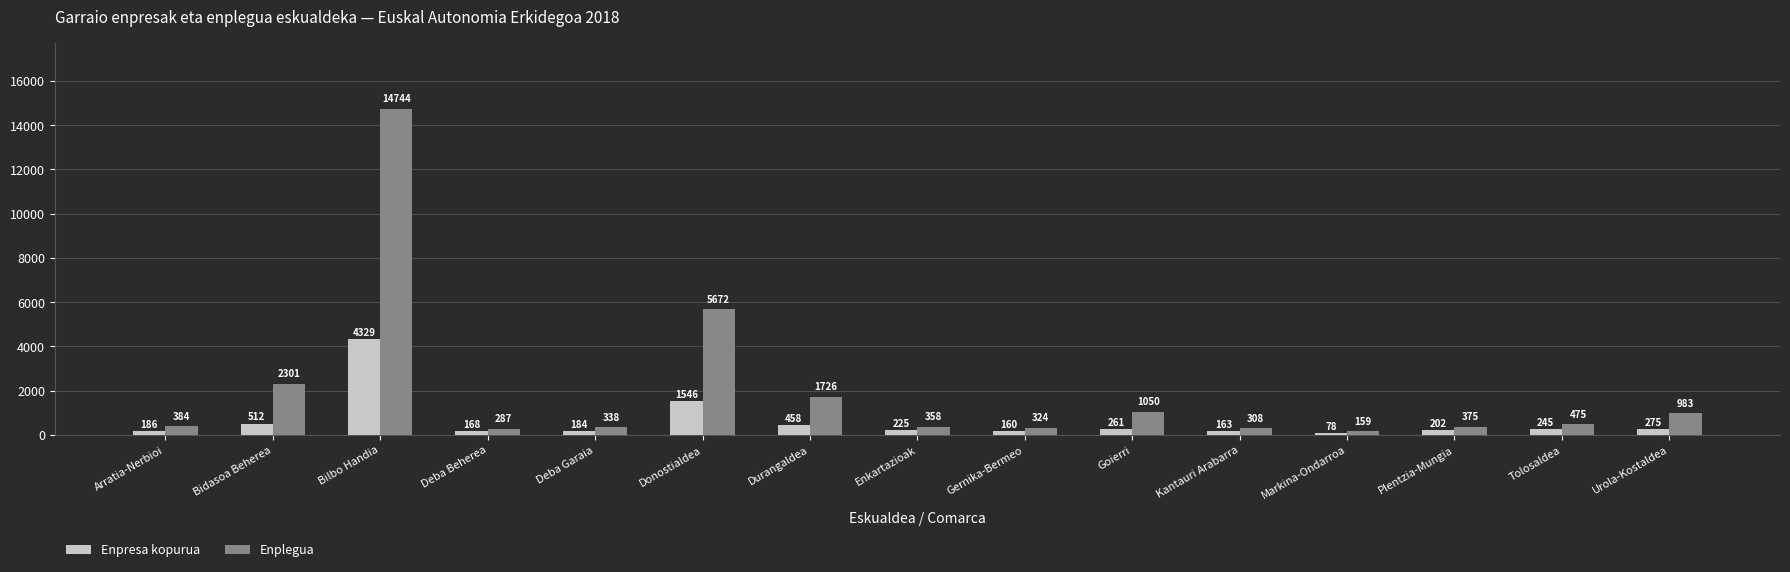

Which category has the lowest value in the Enplegua series?

Markina-Ondarroa